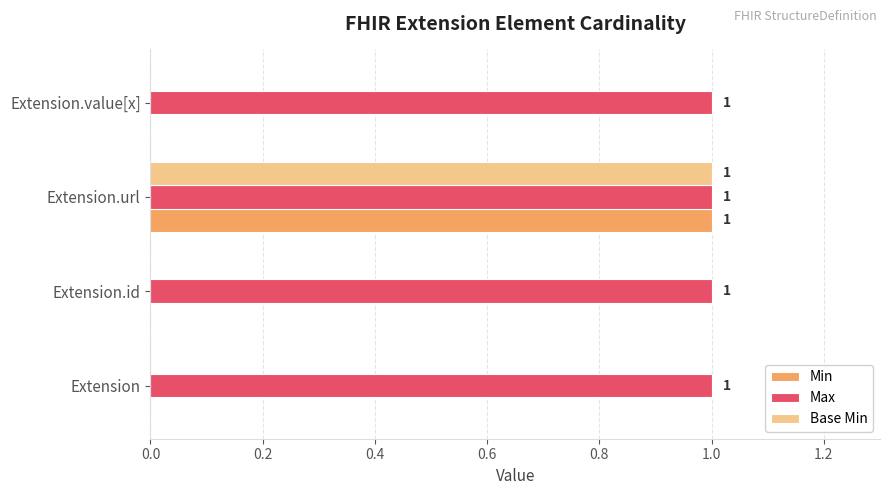

Which category has the highest value in the Base Min series?

Extension.url